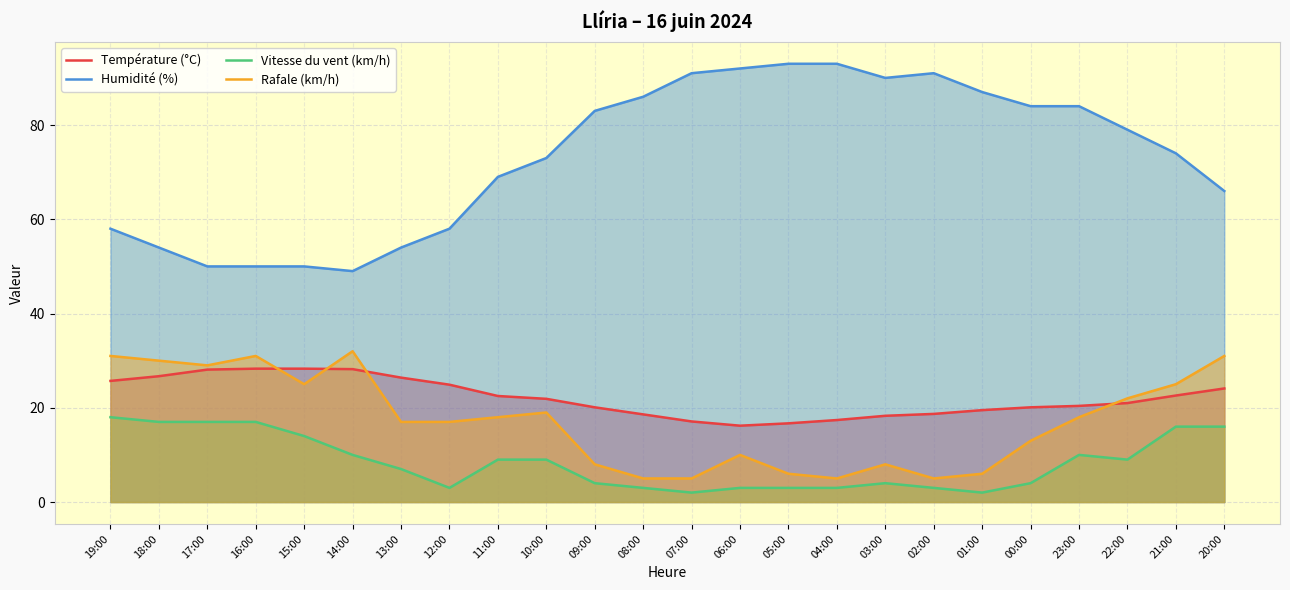

How many lines are shown in the chart?

4